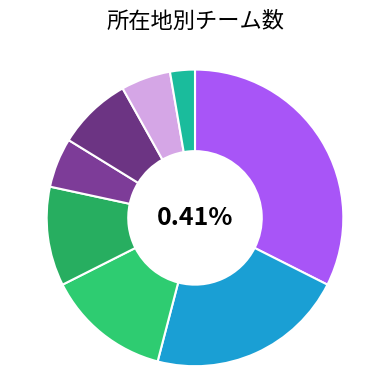

The 本宮市 slice represents 3% of the pie. True or false?

True